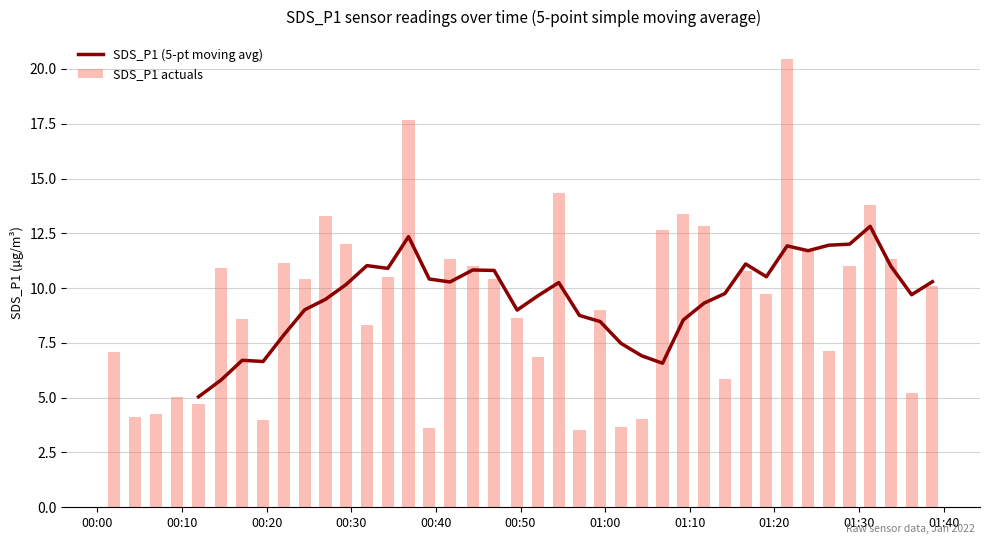

What is the minimum value for SDS_P1 actuals?

3.5